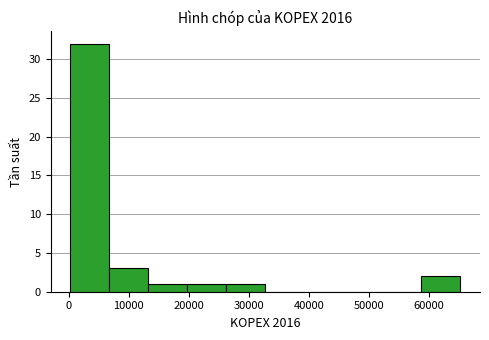

Reading left to right, transcribe this chart: for each bar, give the range it covers on the x-axis and its height. Neither the bar edges nor the heights are printed on the chart, so give them approximately, as read against the axes.

0 to 7000: 32
7000 to 13000: 3
13000 to 20000: 1
20000 to 26000: 1
26000 to 33000: 1
33000 to 39000: 0
39000 to 46000: 0
46000 to 52000: 0
52000 to 59000: 0
59000 to 65000: 2